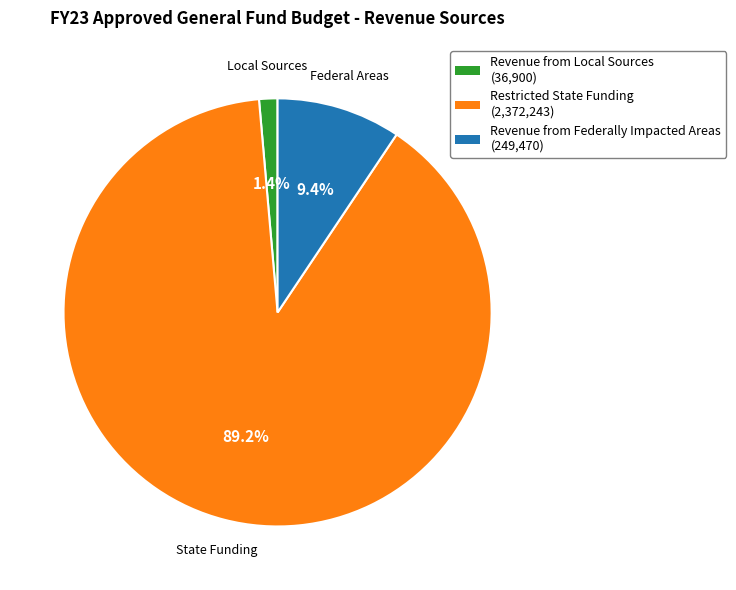

Between Revenue from Local Sources and Revenue from Federally Impacted Areas, which is larger?

Revenue from Federally Impacted Areas